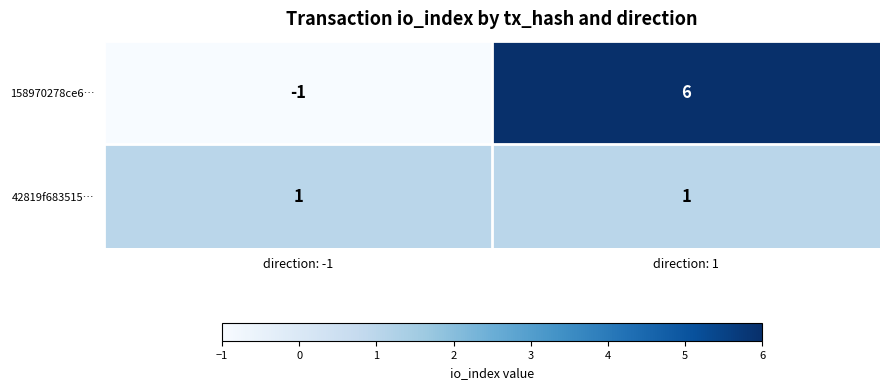

What is the difference between the maximum and minimum values in the 158970278ce6… series?

7